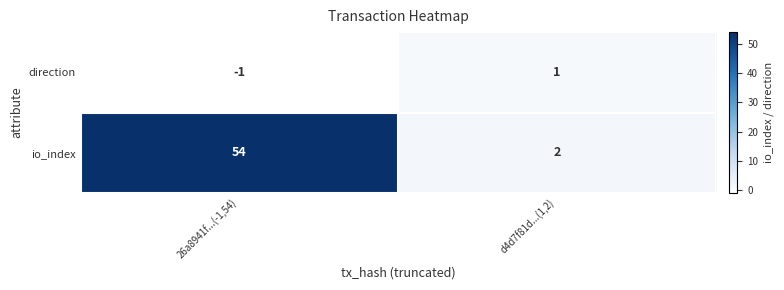

Count the number of categories in the chart.

2